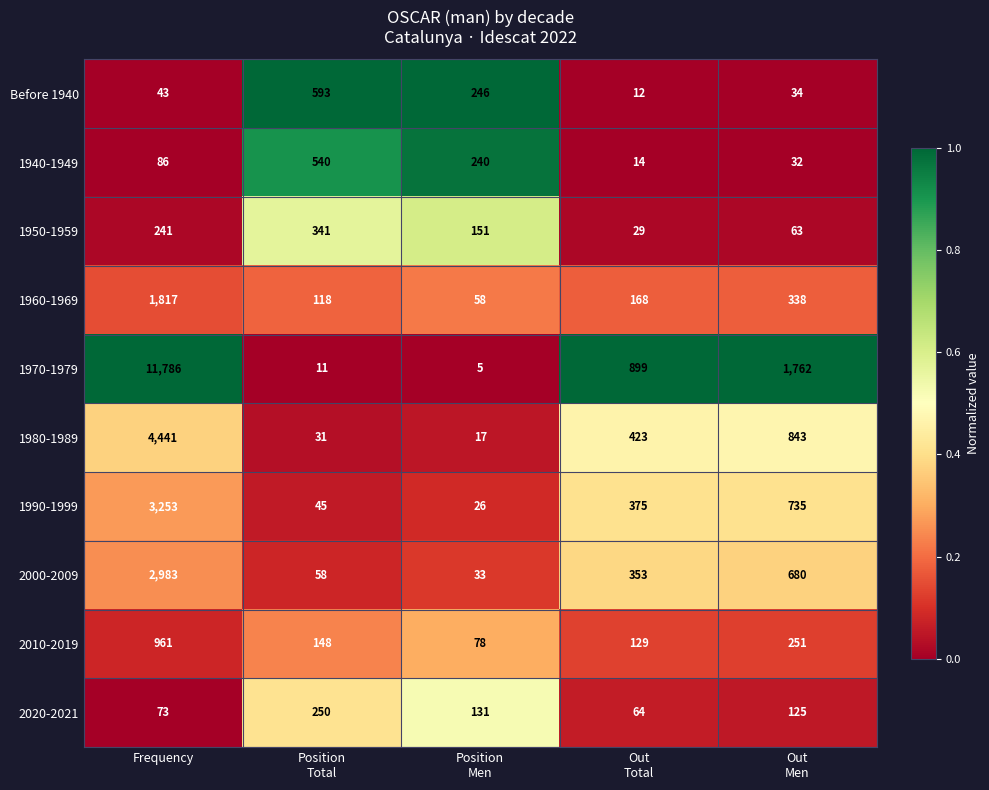

What is the difference between the maximum and second lowest values in the 2010-2019 series?

832